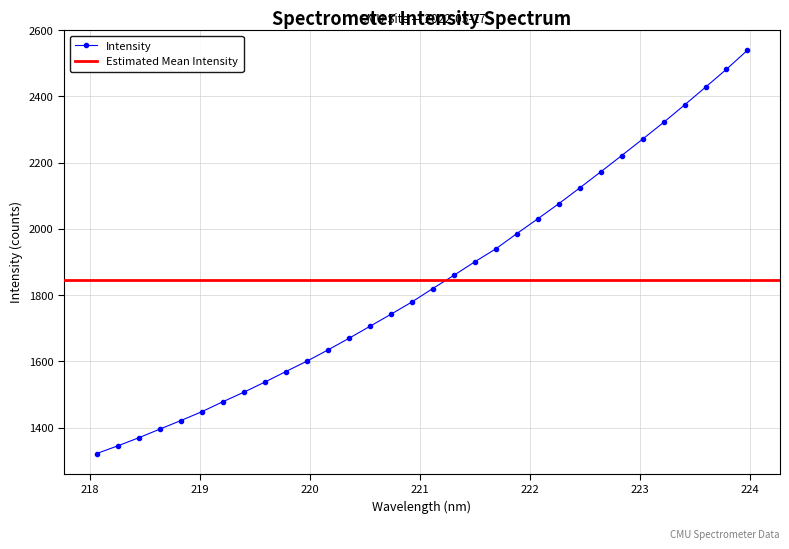

Is this an area chart (filled region under the line)?

No